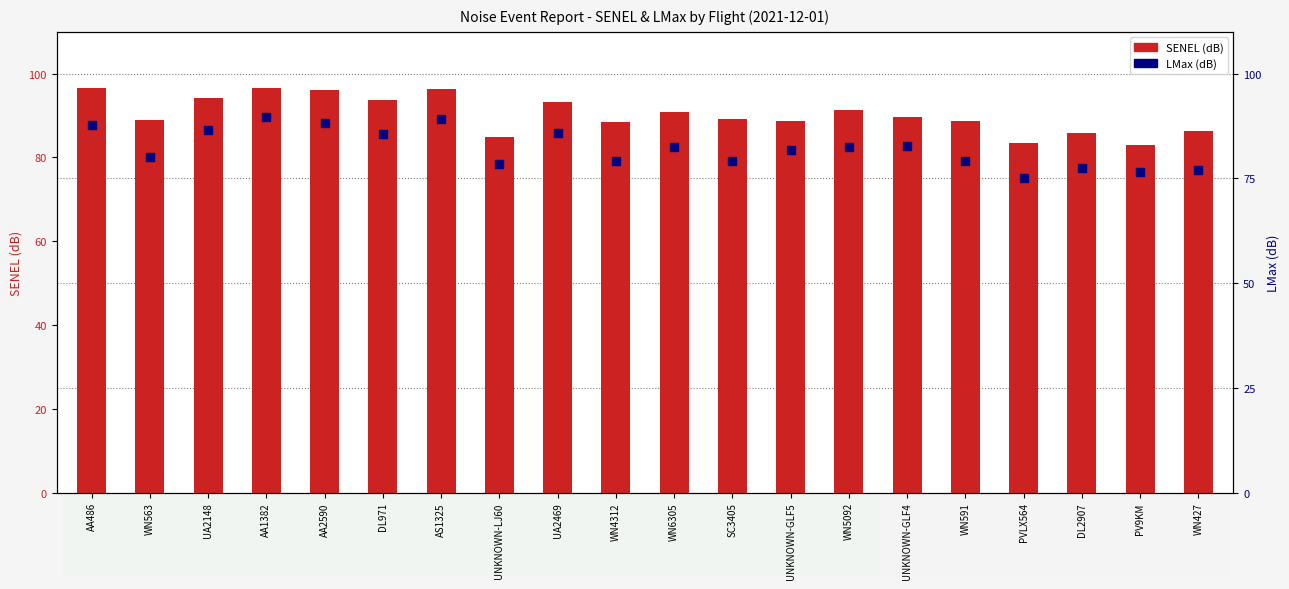

What are all the series names shown in the legend?

SENEL, LMax